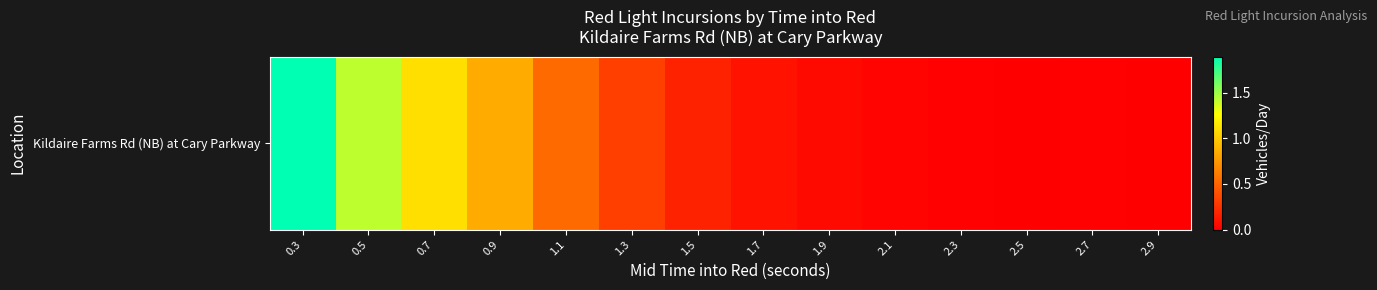

Reading left to right, list all the values displayed in this chart.

0.3=1.9	0.5=1.4	0.7=1.1	0.9=0.8	1.1=0.5	1.3=0.3	1.5=0.2	1.7=0.1	1.9=0.1	2.1=0.0	2.3=0.0	2.5=0.0	2.7=0.0	2.9=0.0